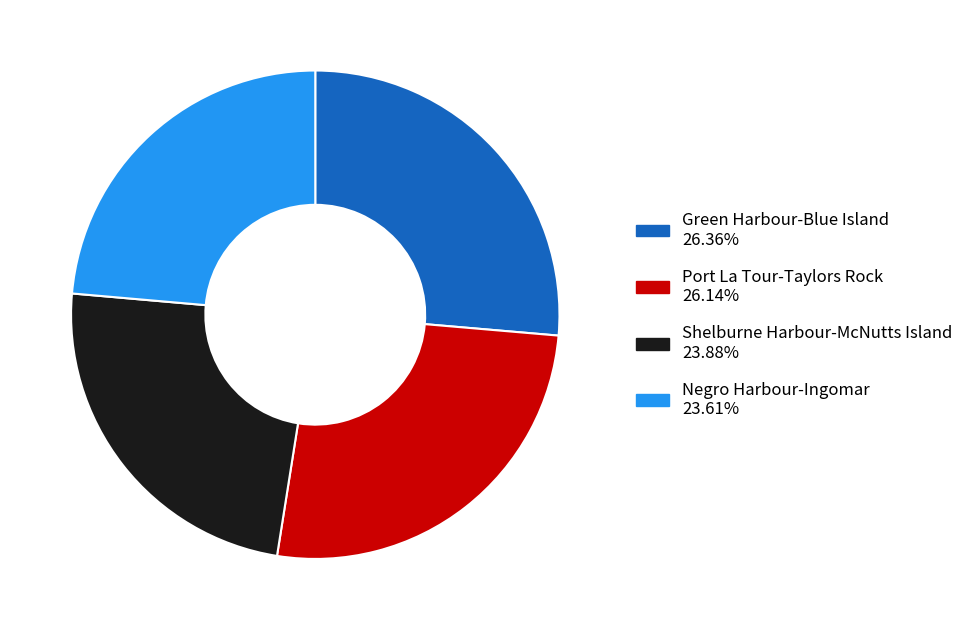

Combined, do Port La Tour-Taylors Rock and Green Harbour-Blue Island account for over 50%?

Yes